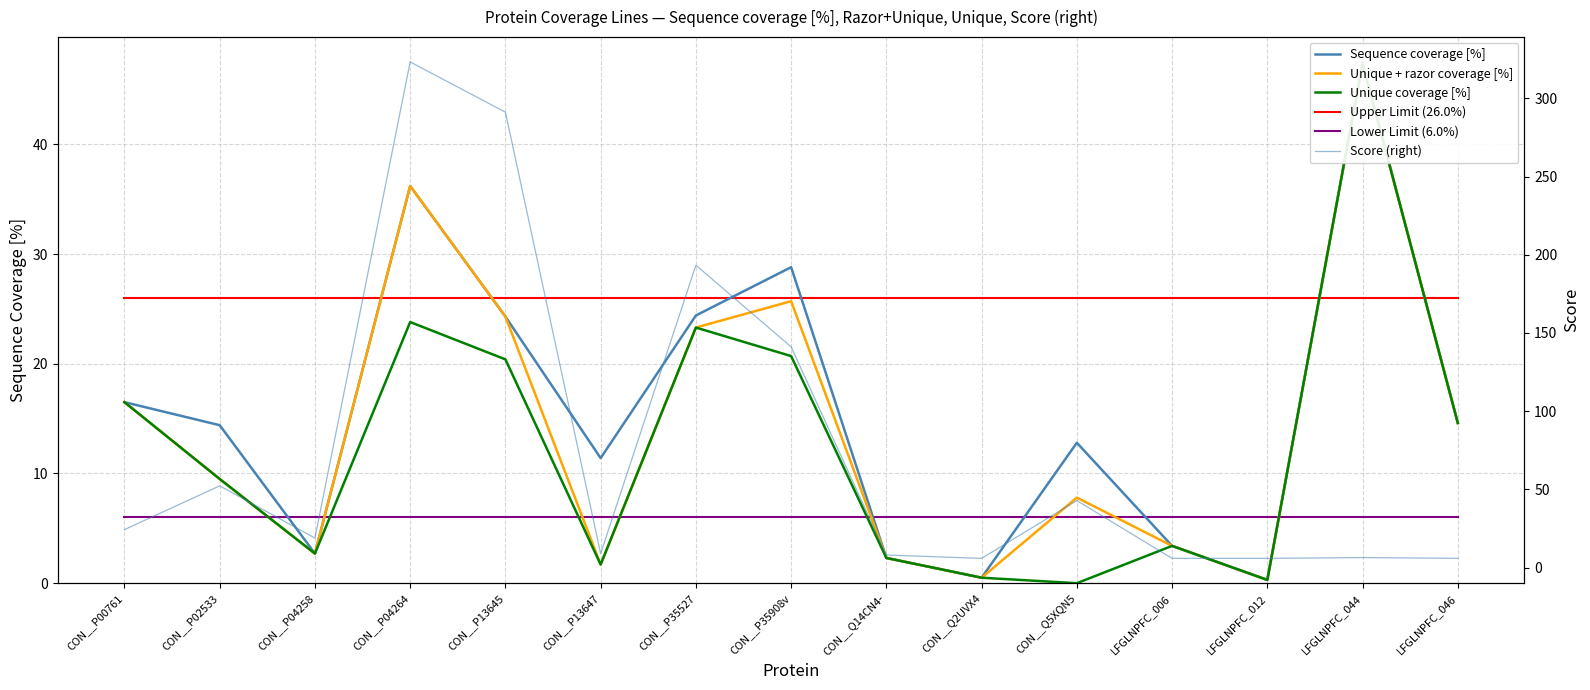

At how many categories does at least one series exceed 90?

4